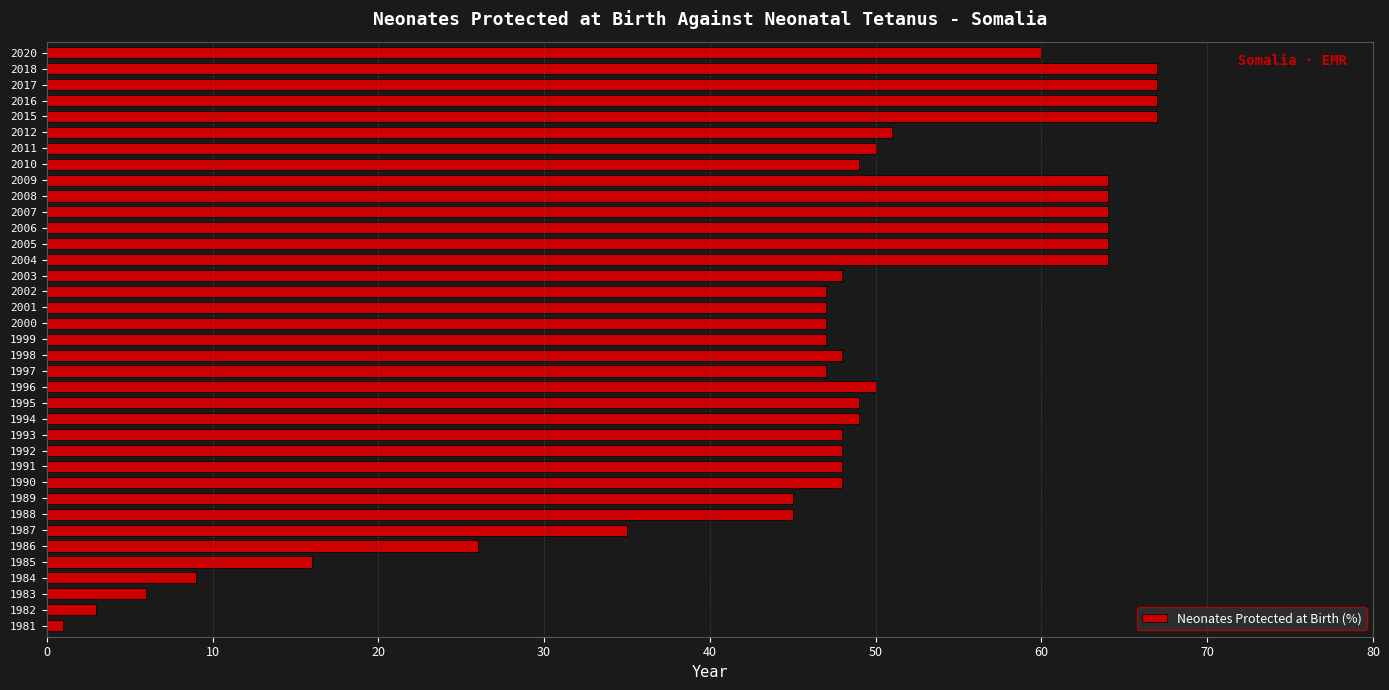

True or false: the data shows 113 at 2016.

False